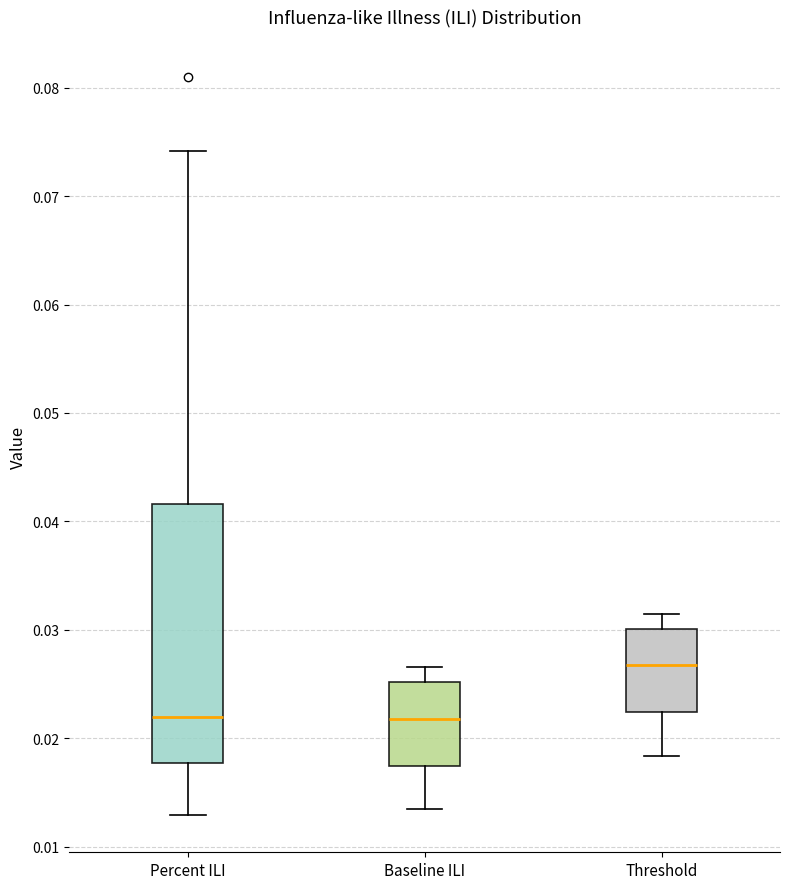

Comparing the boxes themselves (not the whiskers), which one is the tallest?

Percent ILI